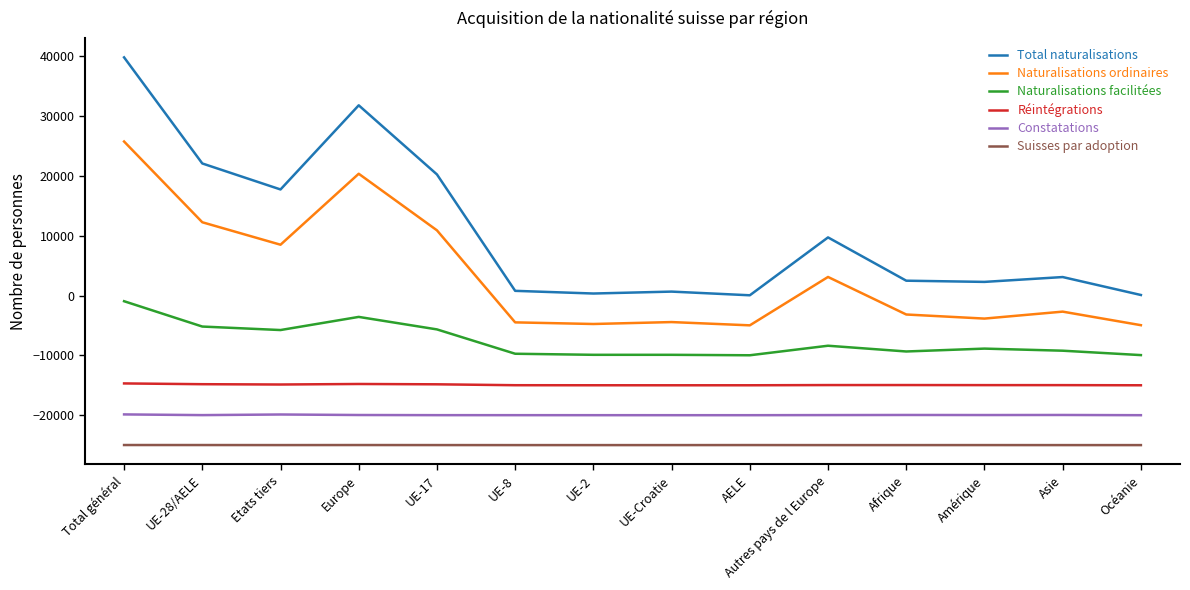

True or false: Suisses par adoption and Naturalisations ordinaires cross at least once.

False